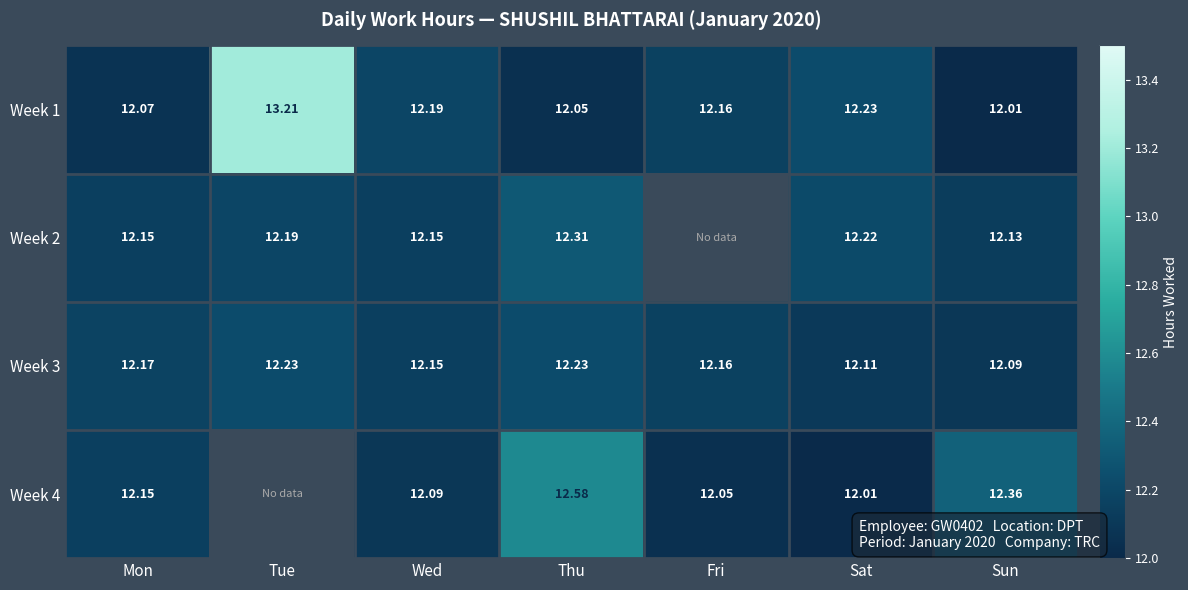

At which label does Week 3 reach its minimum?

Sun